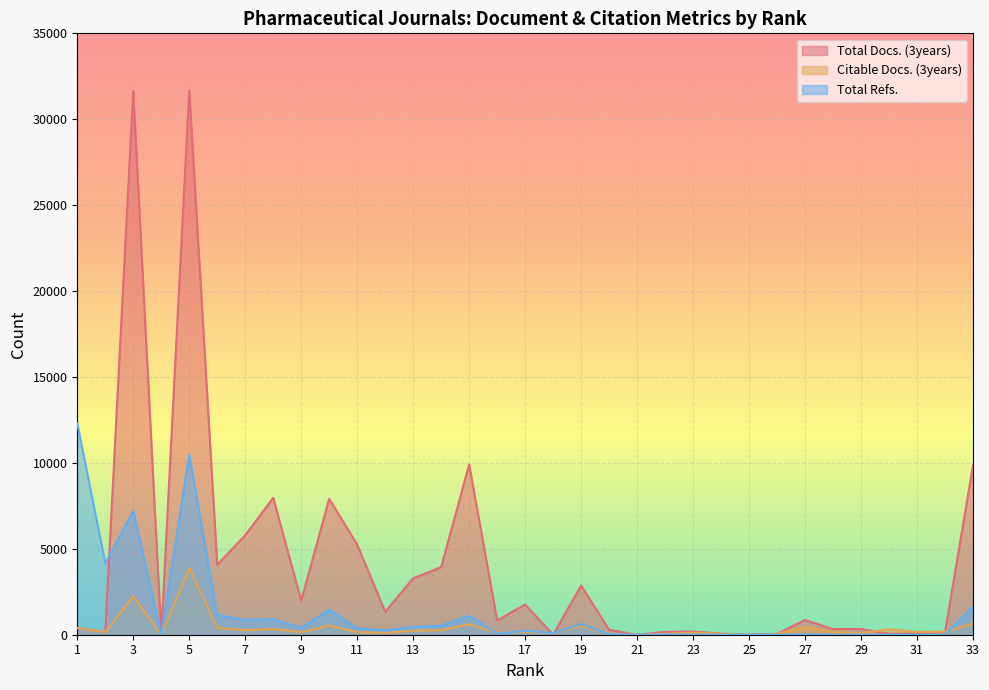

List the series in order of their overall mean, lowest first.

Citable Docs. (3years), Total Refs., Total Docs. (3years)